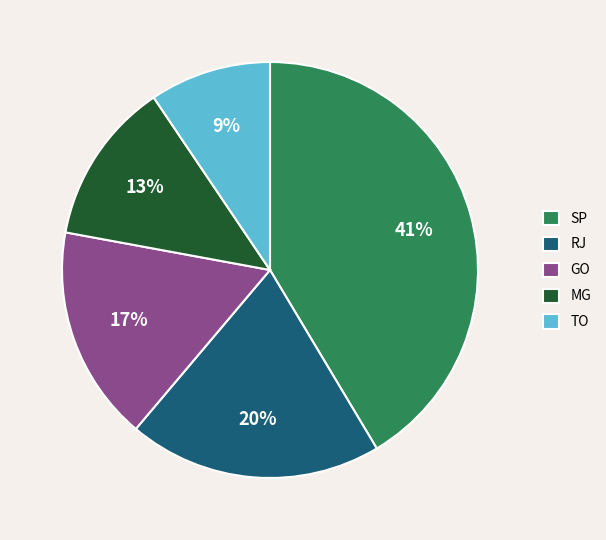

Combined, do TO and MG account for over 50%?

No